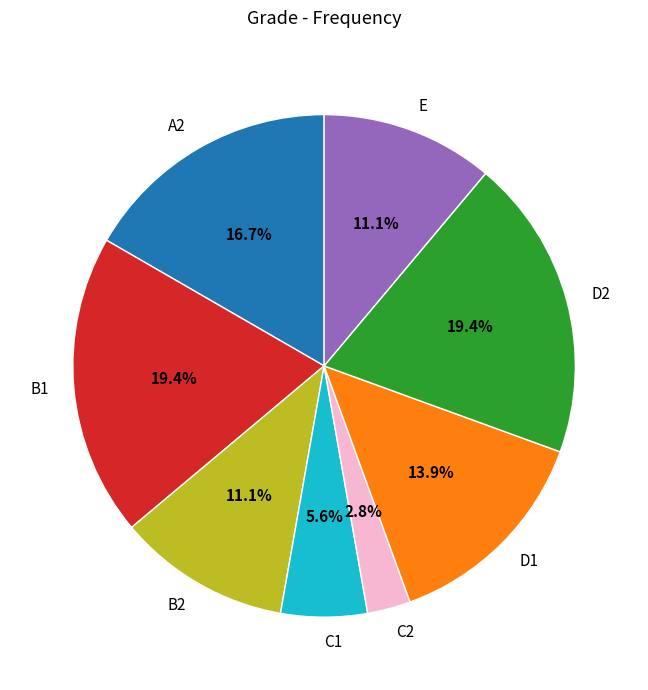

Approximately how many times larger is the value at E compared to A2?

0.7